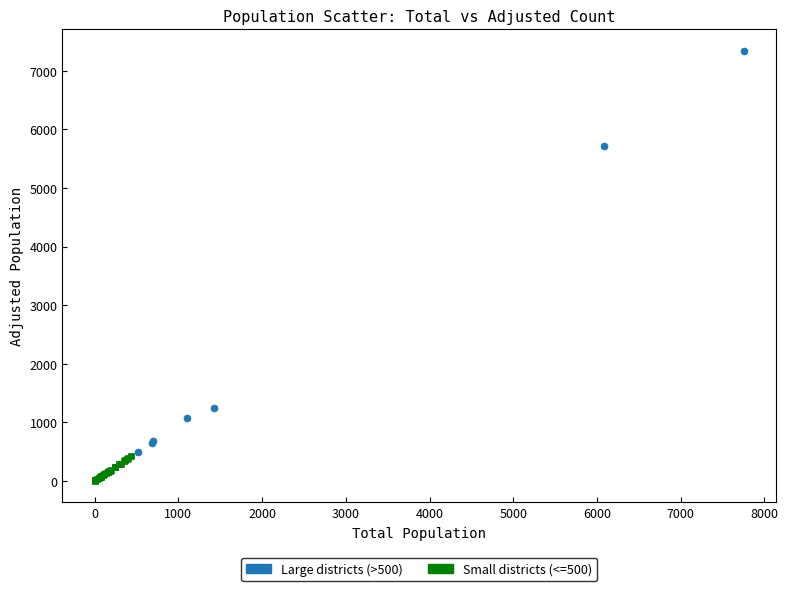

Which series contains the lowest Y value?

Small districts (<=500)